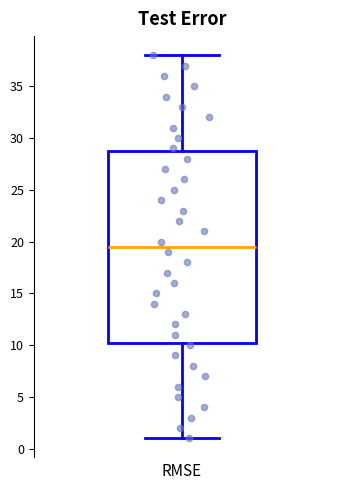

Transcribe this box plot: give where the median line is, the range the box spans, and where the two whiskers end, as read against the y-axis. The values are not printed on the chart, so give them approximately, as read against the axis.

median 19.5, box 10.5 to 29.0, whiskers 1.0 to 38.0